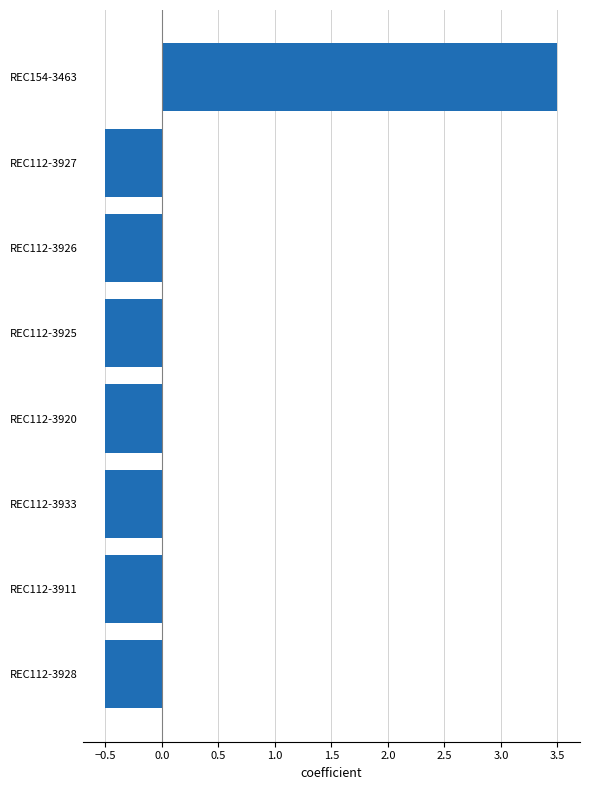

How many values are below zero?

7